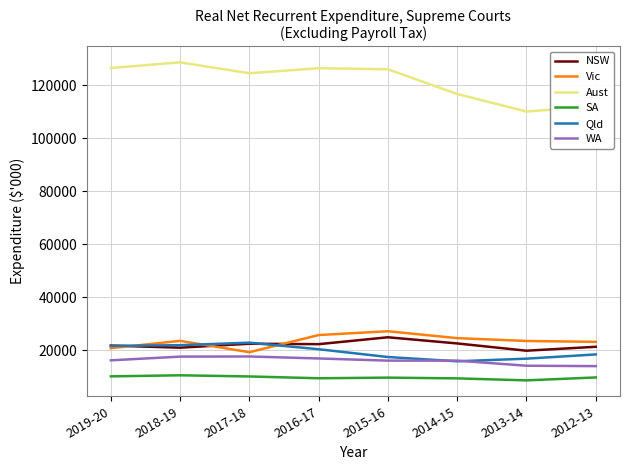

What is the maximum value for Vic?

27099